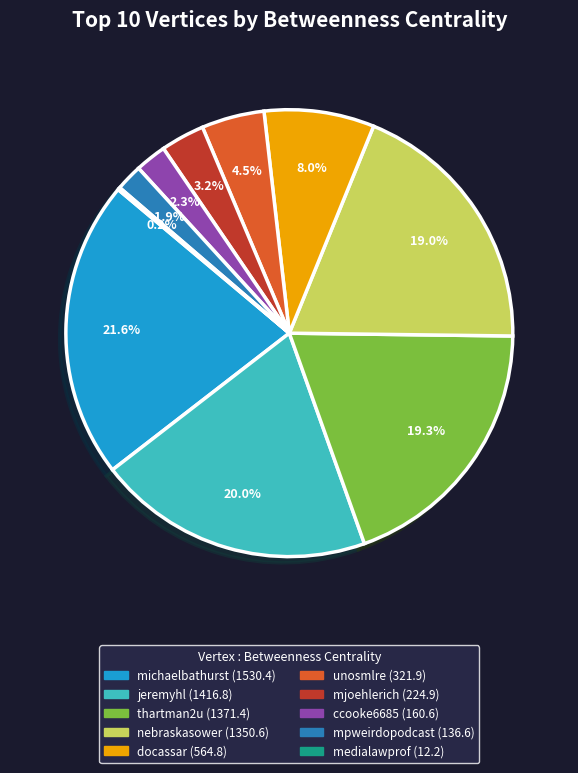

Does michaelbathurst account for over 50% of the chart?

No